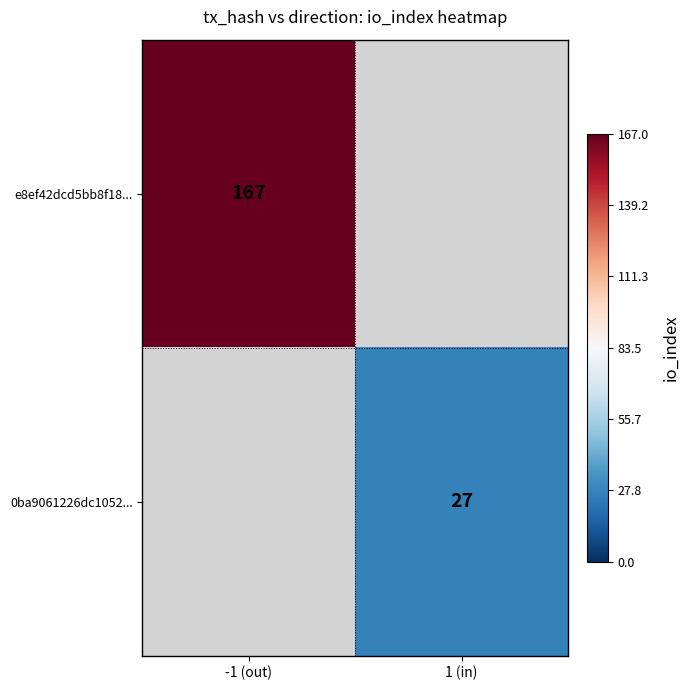

The 0ba9061226dc1052... series shows 27 at 1 (in). True or false?

True